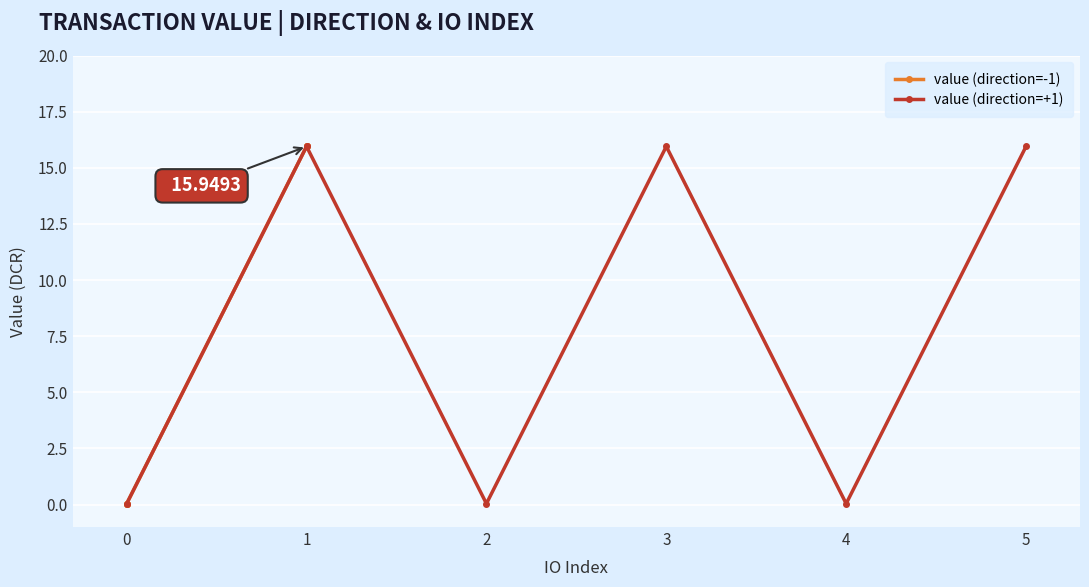

How many data points in value (direction=+1) are less than 15?

3